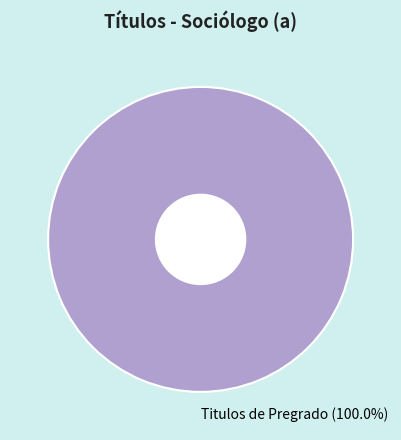

Rank the categories by value from lowest to highest.

Titulos de Pregrado (100.0%)